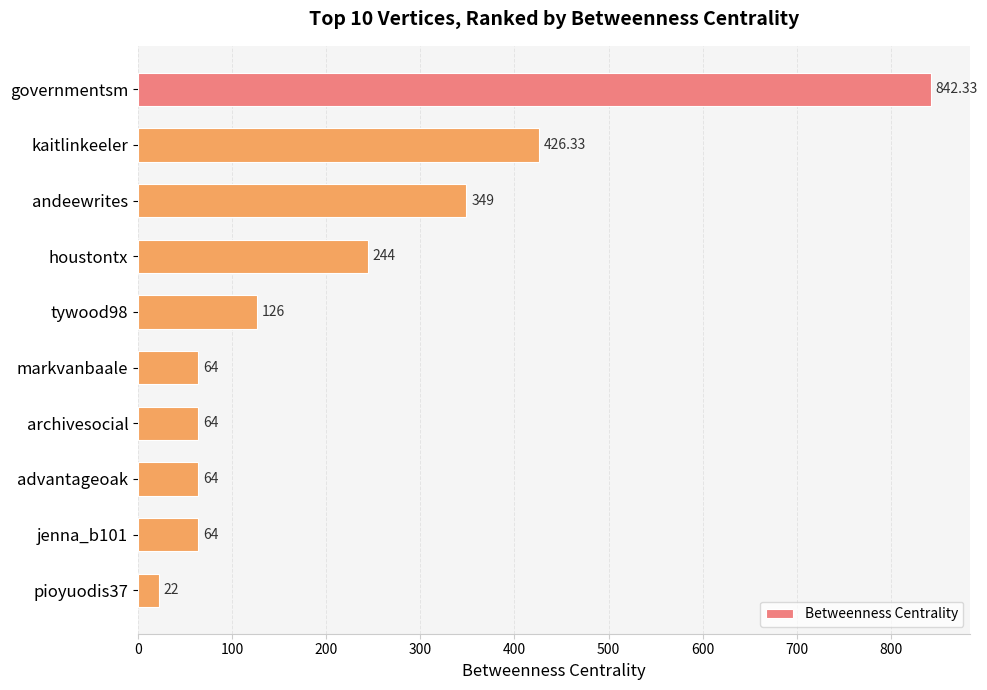

What is the change in value from houstontx to pioyuodis37?

-222.0